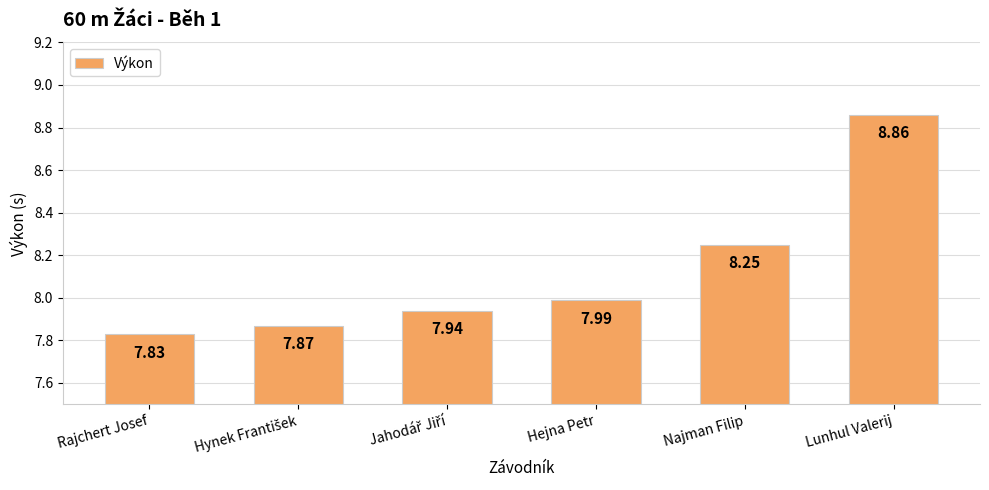

At which category does the chart reach its minimum across all series?

Rajchert Josef